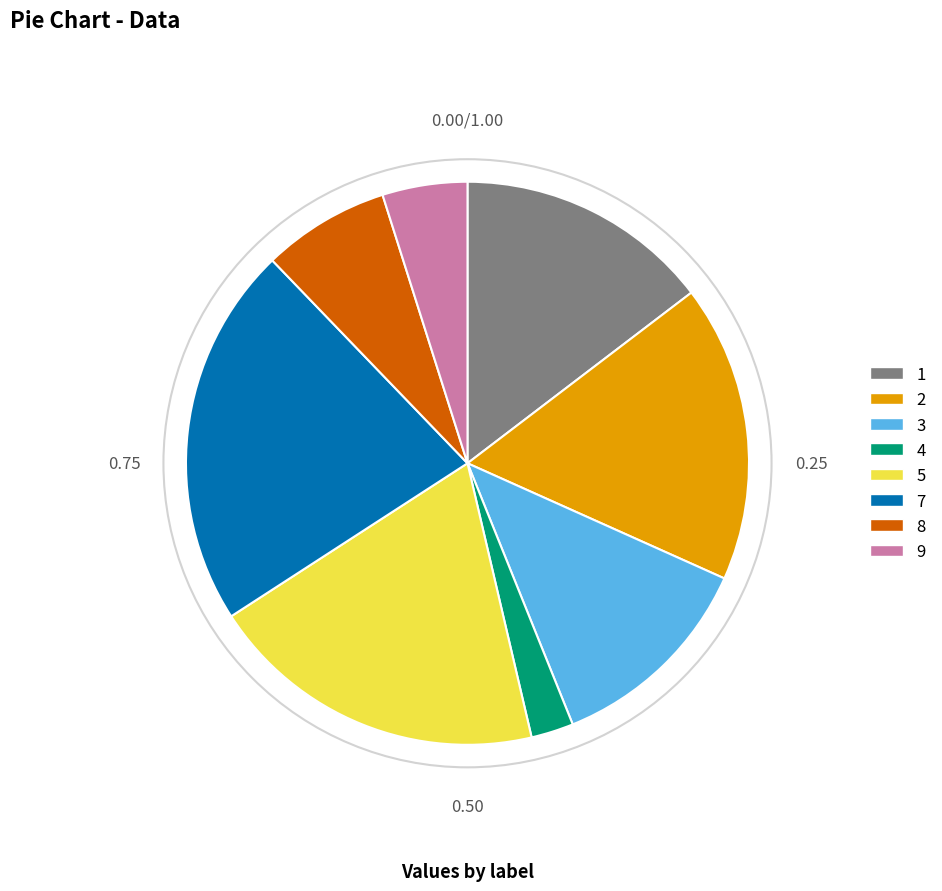

Combined, do 8 and 3 account for over 50%?

No